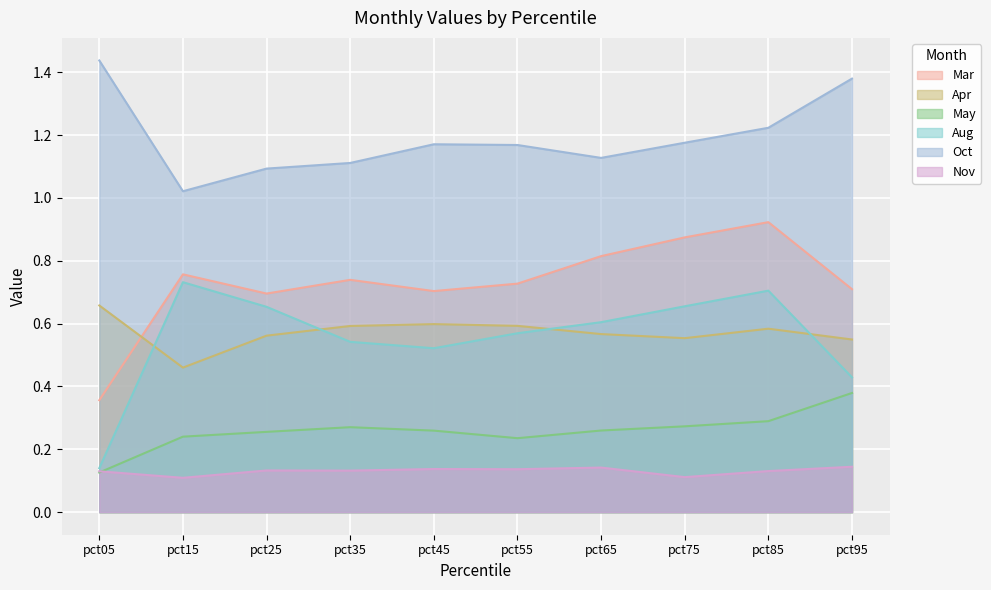

The Aug series shows 0.5 at pct45. True or false?

True